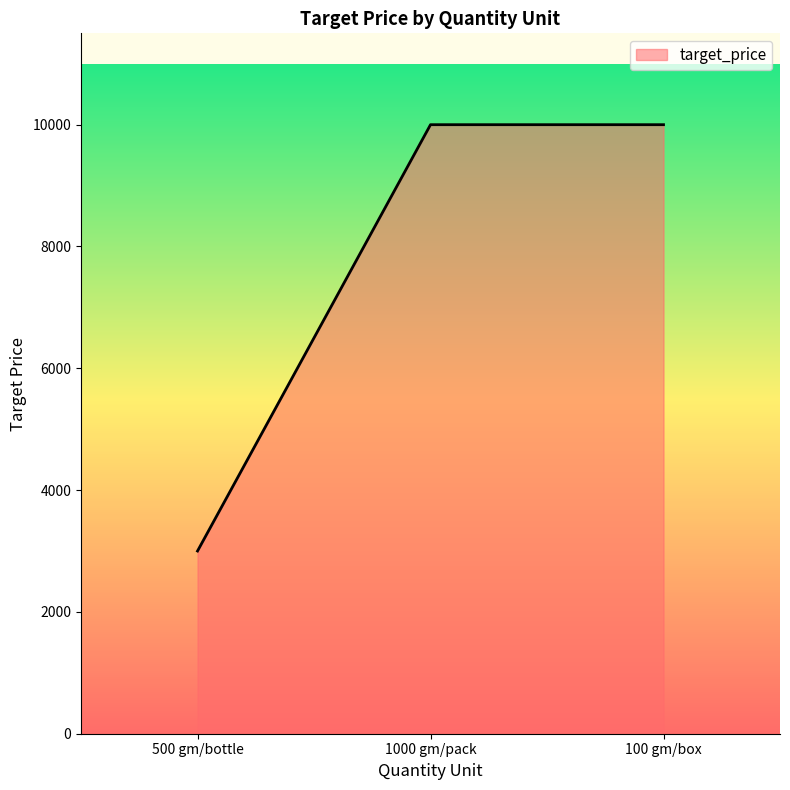

What is the average value?

7667